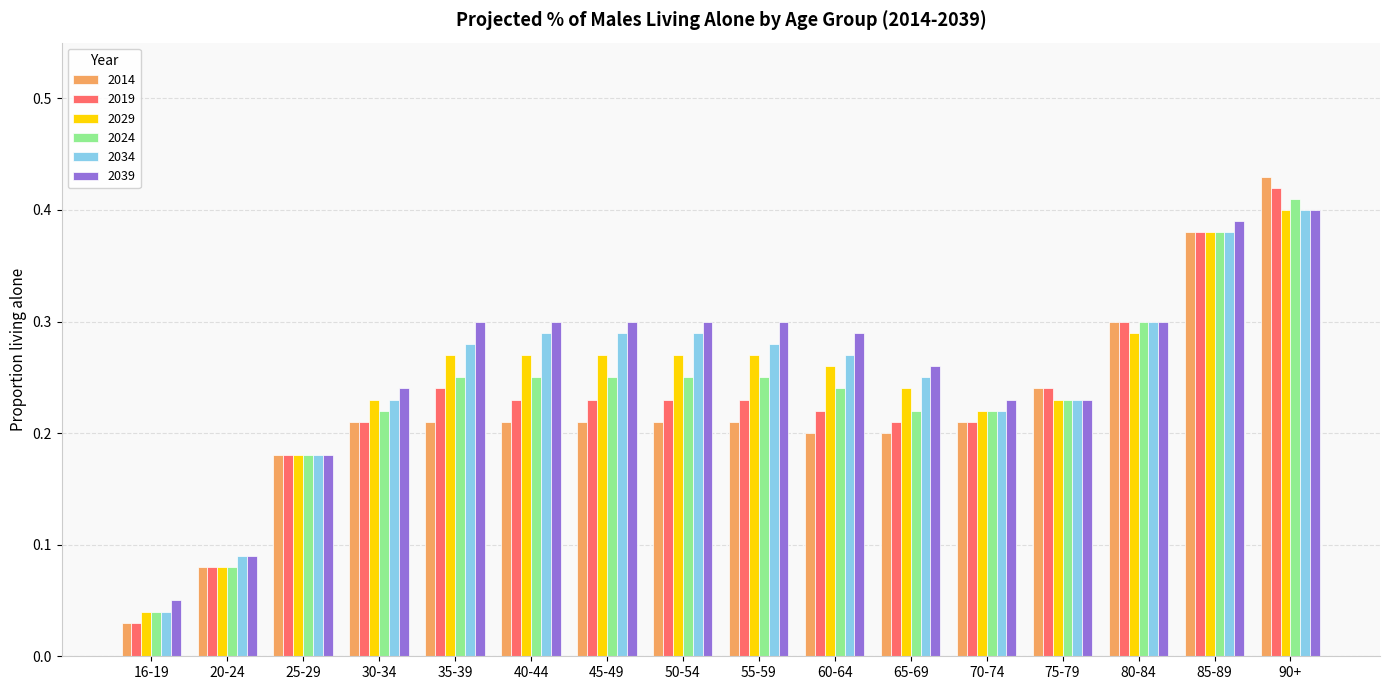

Which series has the widest spread of values?

2014